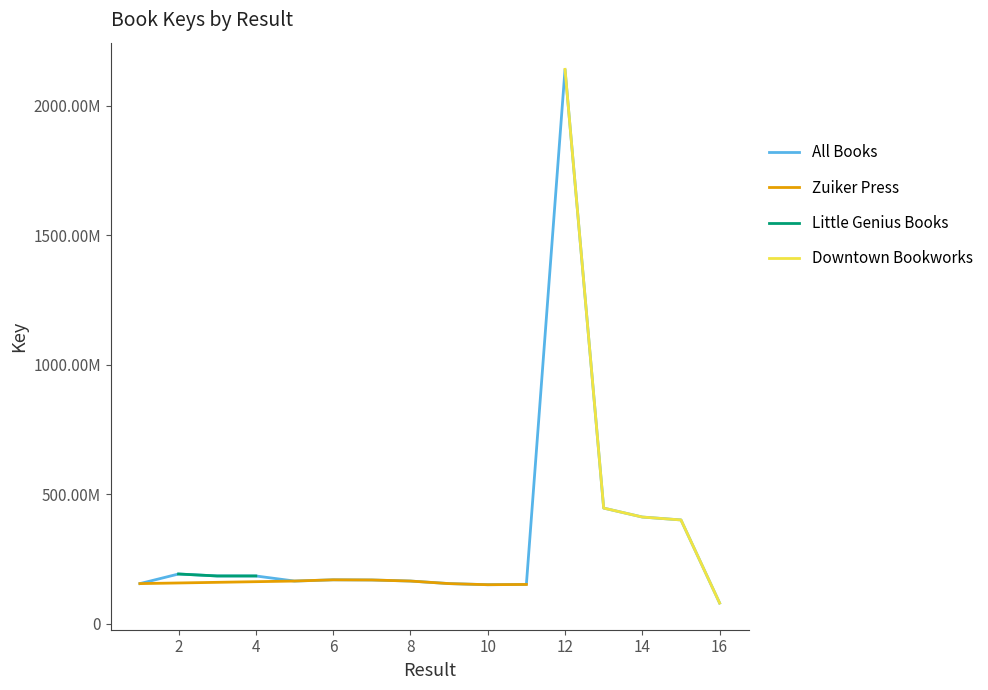

Reading left to right, extract all data points from this chart.

154510793	191613607	184030172	184030001	164390434	169143871	168520579	164390368	154531807	150253441	151287327	2140567496	446131958	411604729	400386132	79472058